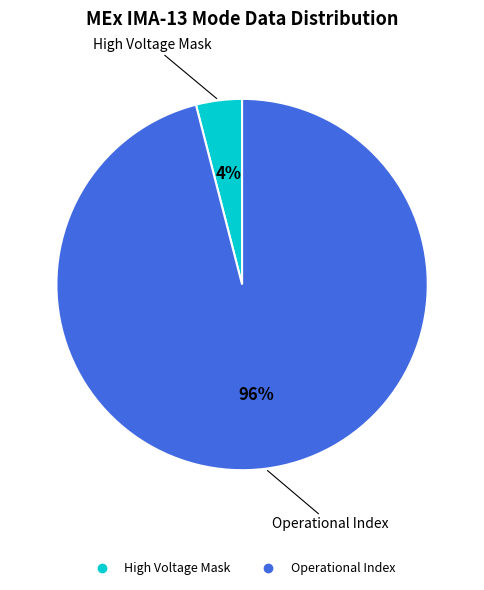

To the nearest percent, what is the difference between the largest and smallest slice percentages?

92%